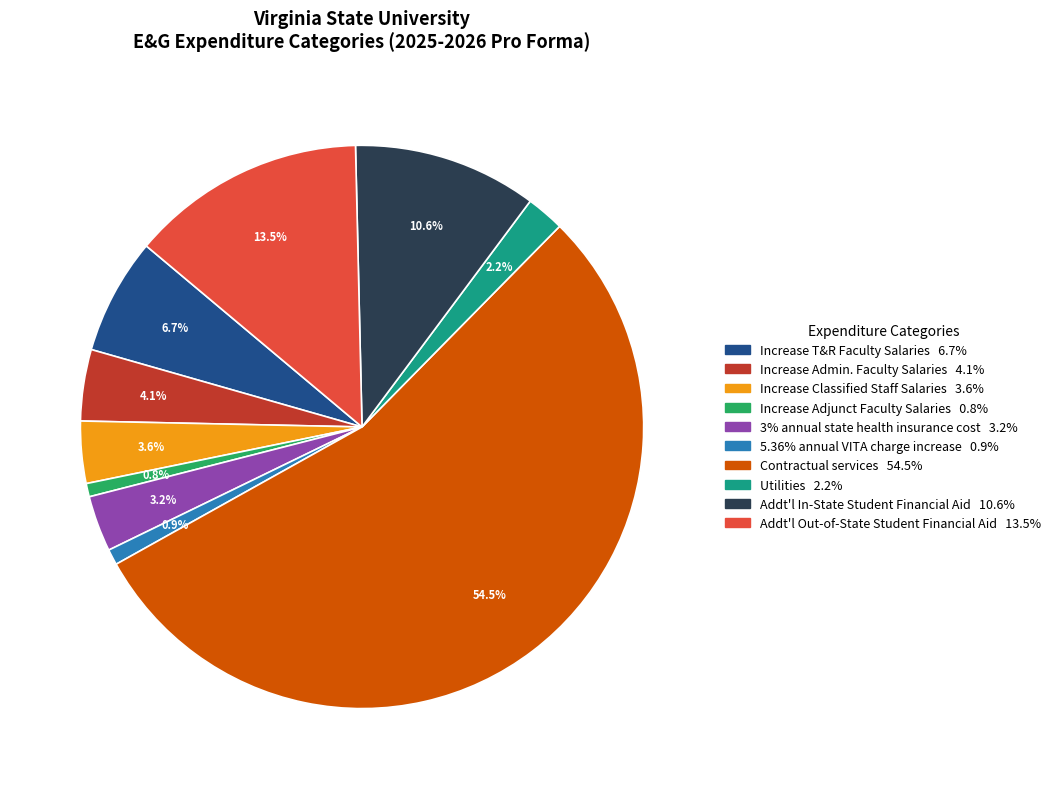

Combined, do Addt'l In-State Student Financial Aid and Increase Admin. Faculty Salaries account for over 50%?

No